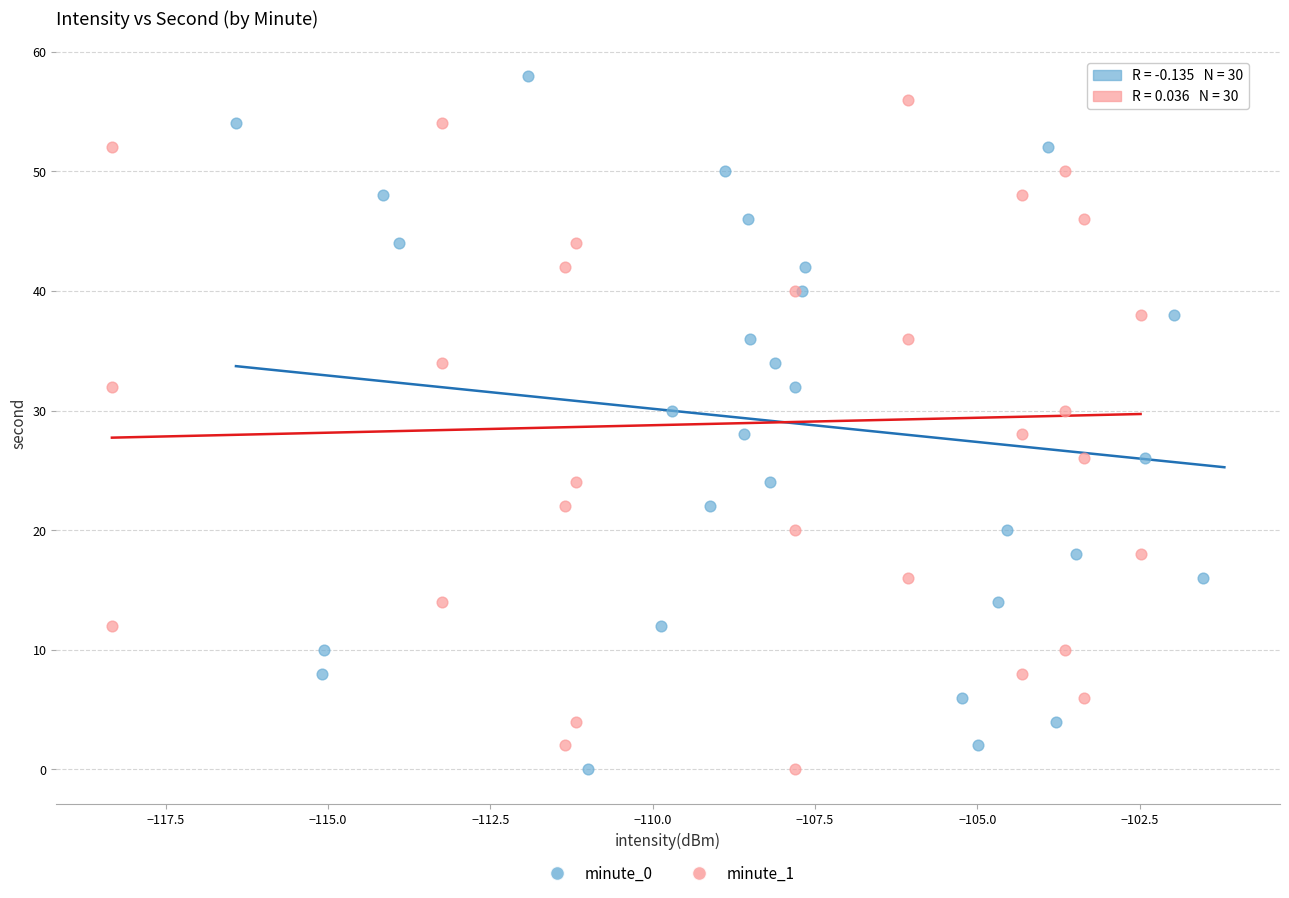

What are all the series names shown in the legend?

minute_0, minute_1